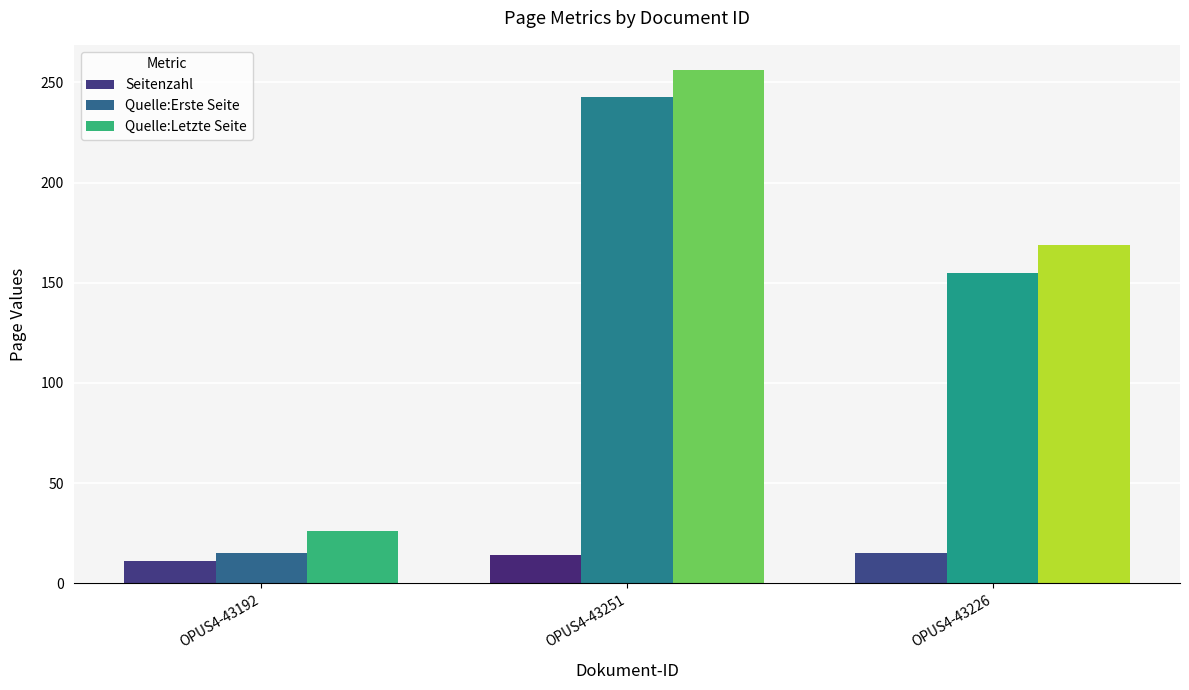

At which category is the sum across all series the highest?

OPUS4-43251